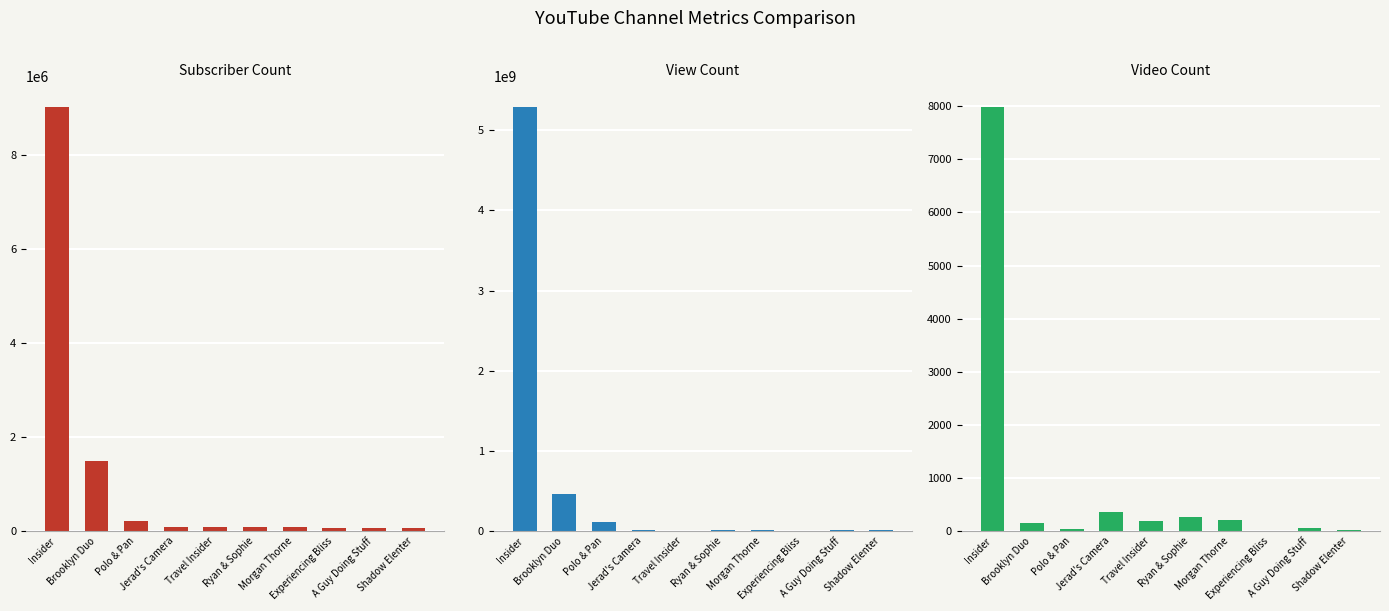

What is the difference between the View Count values at Jerad's Camera and A Guy Doing Stuff?

112277